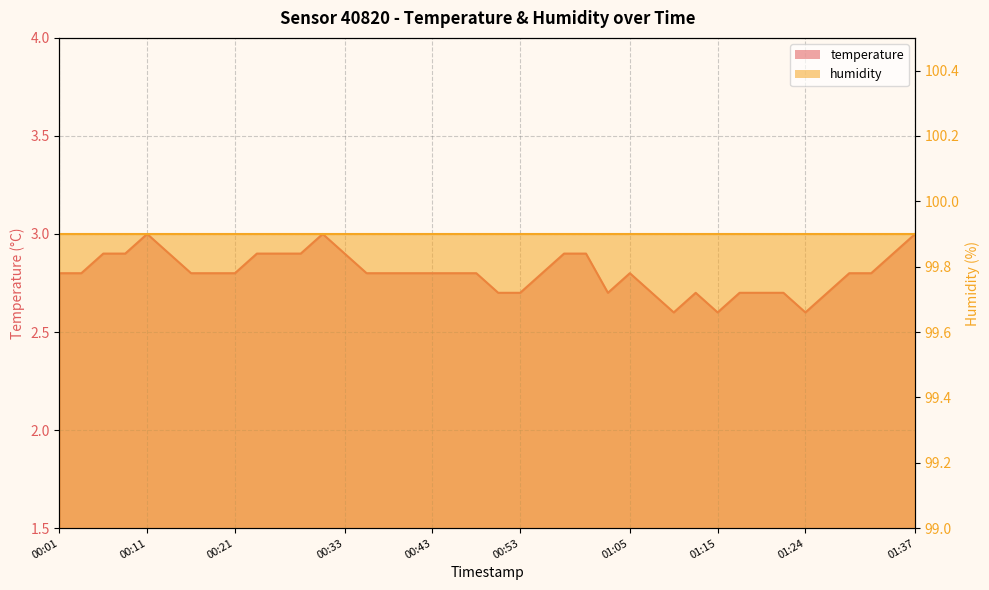

True or false: the data shows 2.8 at 00:43.

True